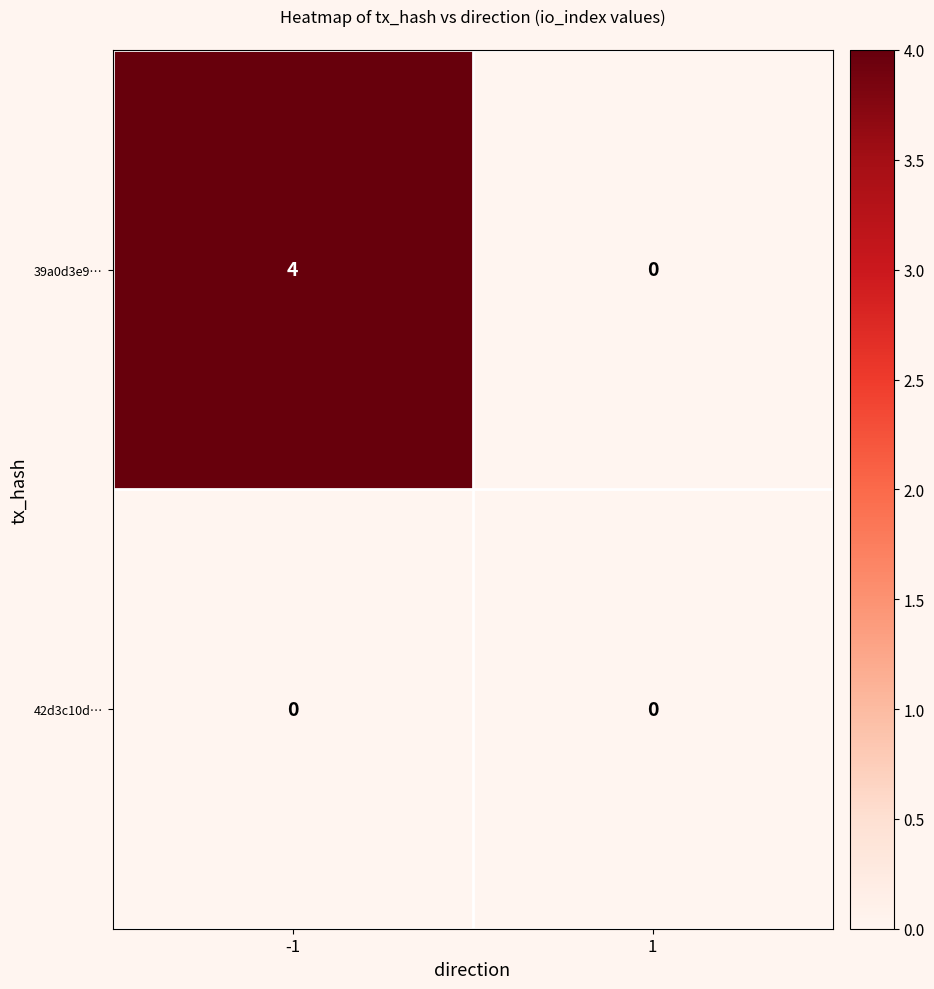

The 39a0d3e9… series shows -2 at 1. True or false?

False